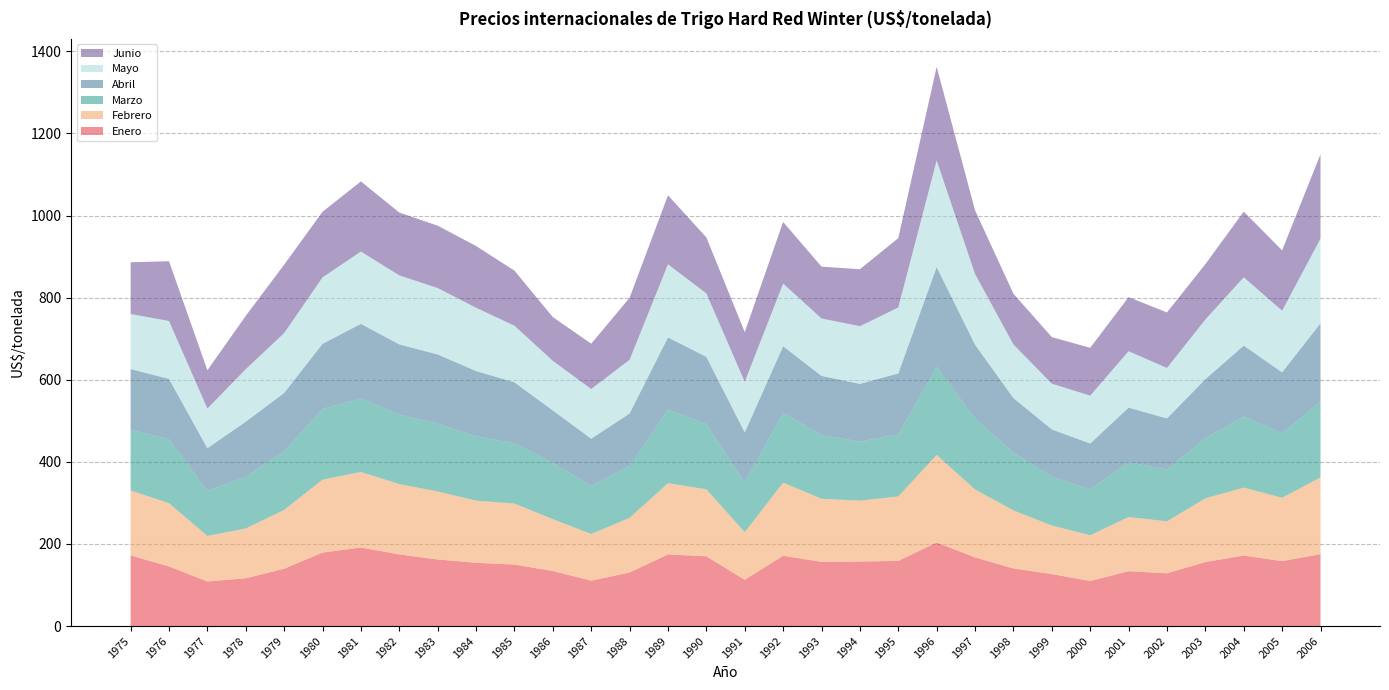

Reading left to right, extract all data points from this chart.

Enero: 172.2	145.1	108.6	116.4	139.6	178.9	191.3	174.5	162.2	154.1	149.7	134.1	110.5	130.5	174.5	169.8	112.7	171.2	156.3	157.1	158.7	203.6	167.2	140.3	126.6	109.7	133.7	128.5	155.8	171.8	158.1	175.2
Febrero: 158.0	154.2	110.9	121.3	143.3	177.6	183.9	171.4	165.6	151.3	148.7	126.1	113.8	133.0	173.5	163.2	116.0	178.1	153.7	148.3	157.0	213.3	165.5	141.4	118.3	111.4	132.0	126.5	155.2	165.4	154.3	187.0
Marzo: 148.1	155.5	109.6	125.5	143.2	172.3	179.3	169.2	165.5	156.9	146.7	137.3	116.9	126.5	179.2	159.0	120.8	170.2	154.8	144.2	150.9	214.1	172.7	140.7	119.0	112.0	133.3	125.9	146.4	173.4	156.7	184.8
Abril: 147.7	147.3	104.0	134.6	141.7	158.6	181.6	171.0	168.3	158.9	148.5	127.6	115.3	127.7	175.9	163.7	122.2	162.1	144.5	140.3	148.8	243.6	180.0	132.9	115.1	111.7	133.0	124.9	143.9	172.5	148.8	190.6
Mayo: 134.1	141.0	96.7	127.9	145.8	161.9	176.1	168.0	161.8	154.1	137.9	120.8	120.9	131.0	178.1	154.5	123.4	152.5	140.0	140.5	160.6	259.5	172.1	130.6	111.4	116.4	137.4	122.9	145.3	166.3	150.1	206.1
Junio: 126.0	145.6	93.2	129.9	166.6	159.8	170.9	153.0	151.9	150.4	134.1	106.6	110.4	150.9	168.0	136.4	121.0	150.1	126.2	138.7	169.0	228.0	155.1	123.5	113.4	116.5	131.7	135.2	134.8	160.0	147.0	205.6